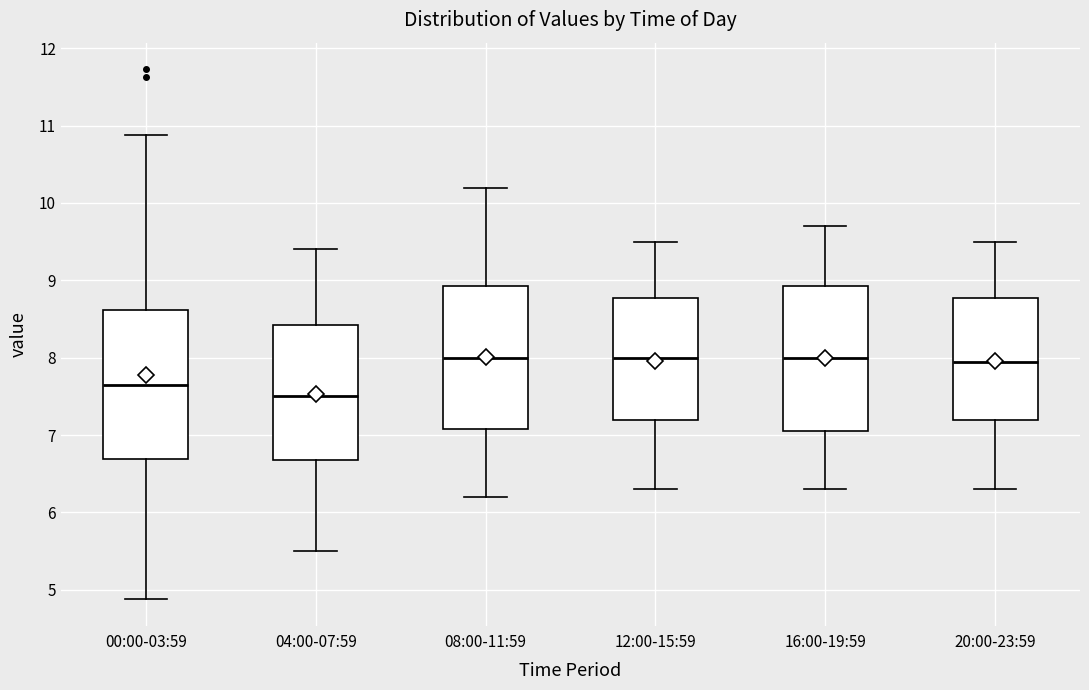

Where is the upper edge of the box for 12:00-15:59 on the y-axis? The values are not printed on the chart, so give them approximately, as read against the axis.

8.8